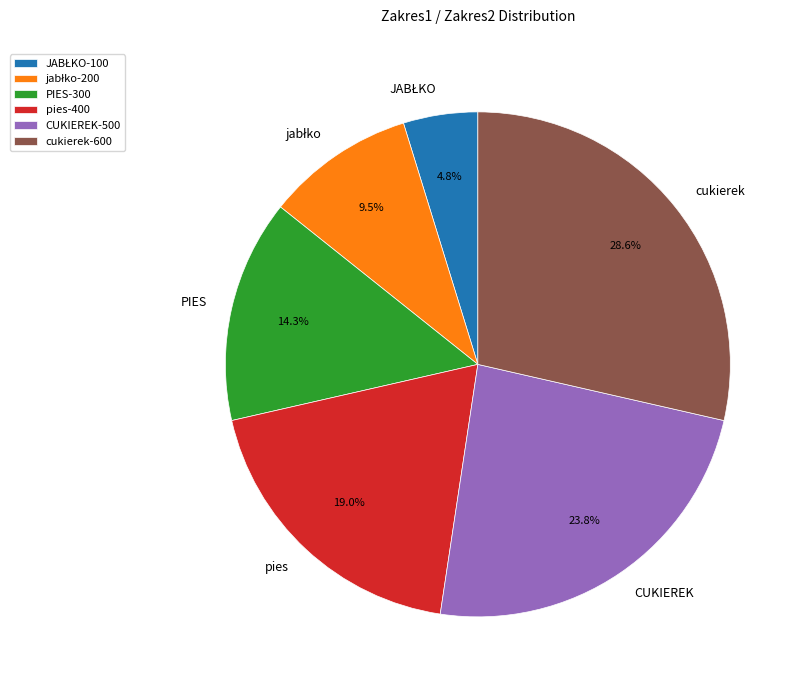

Is pies the majority of the pie?

No